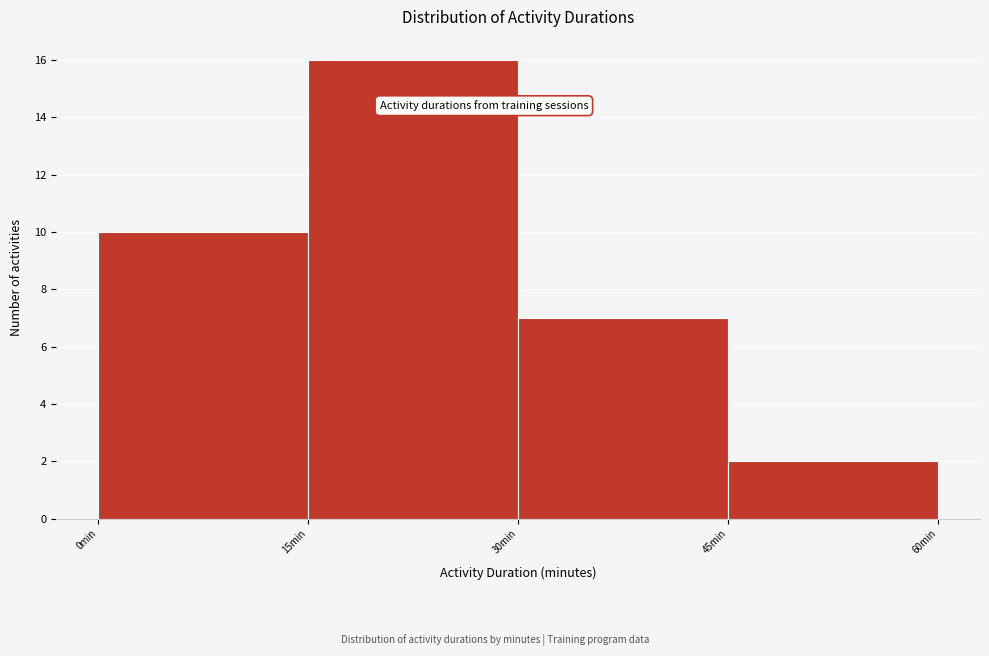

What is the height of the bar covering 30 to 45 on the x-axis? Neither the bar edges nor the heights are printed on the chart, so give them approximately, as read against the axes.

7